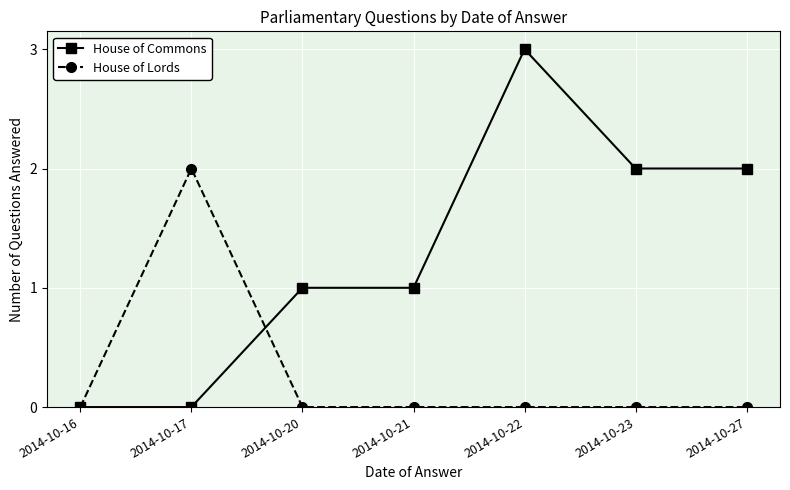

What is the difference between the highest and lowest values at 2014-10-21?

1